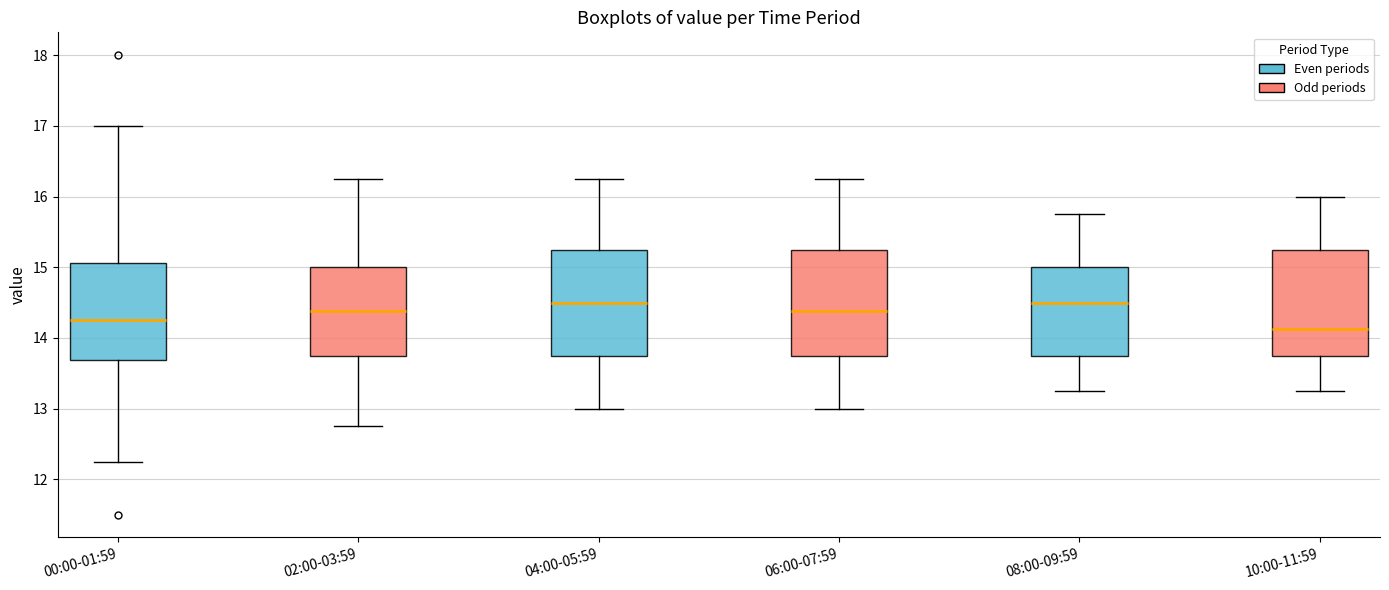

Which box has the lowest median line?

10:00-11:59